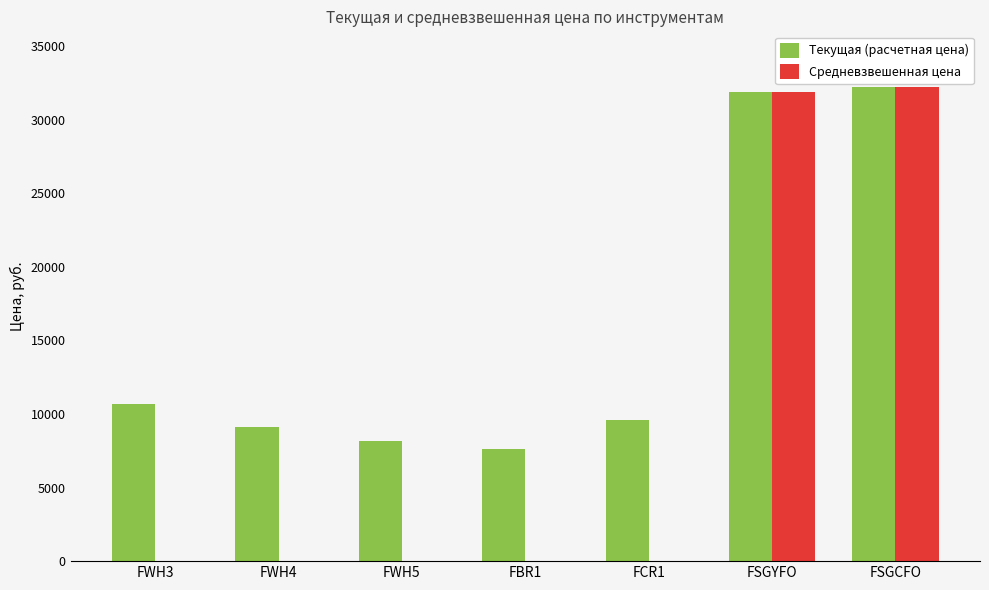

Are the bars horizontal?

No